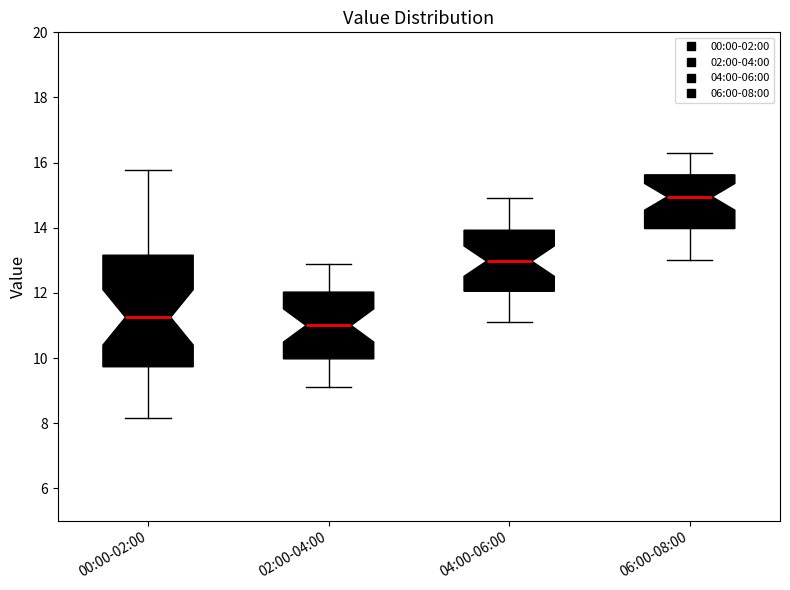

Where is the lower edge of the box for 02:00-04:00 on the y-axis? The values are not printed on the chart, so give them approximately, as read against the axis.

10.0